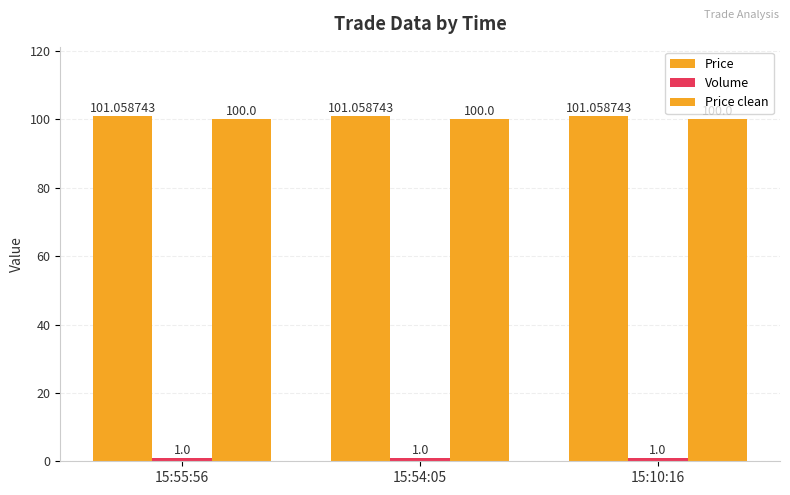

How many bars are there in each group?

3